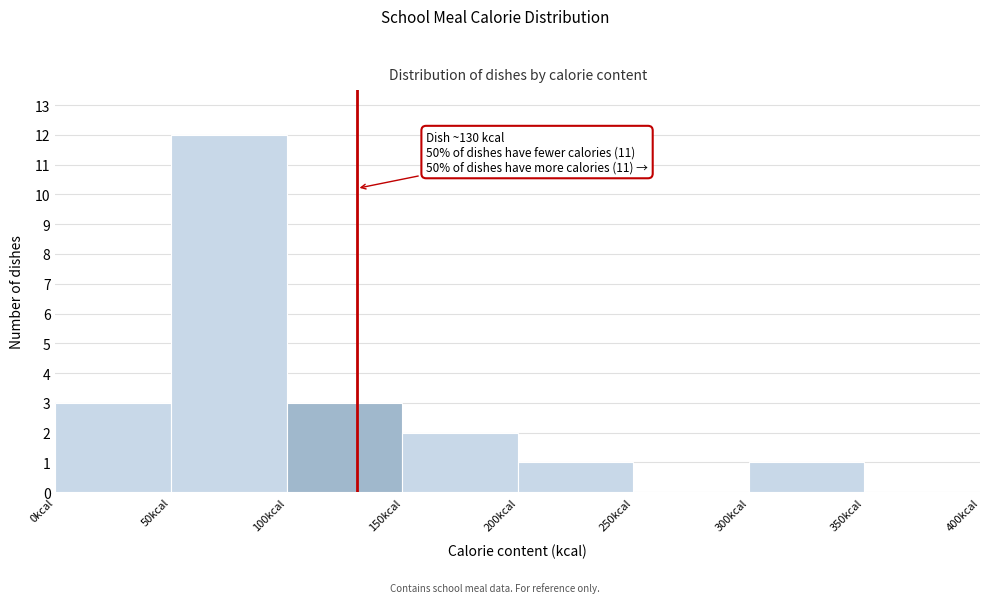

Which range on the x-axis has the tallest bar?

50 to 100